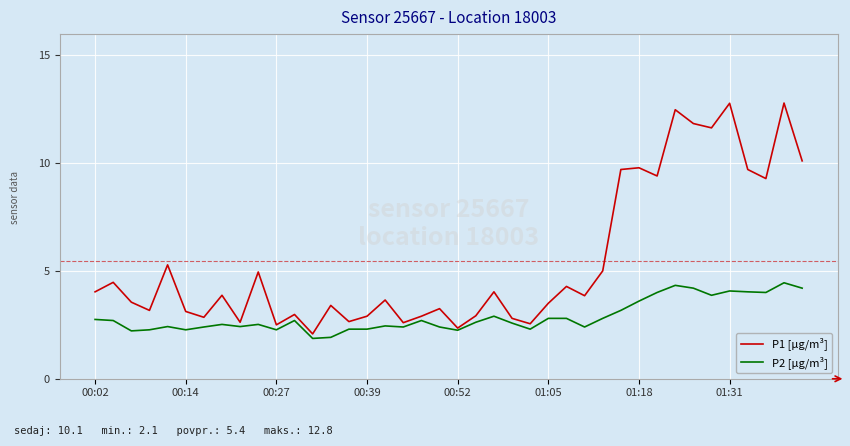

Rank the series by their maximum value, from highest to lowest.

P1 [µg/m³], P2 [µg/m³]